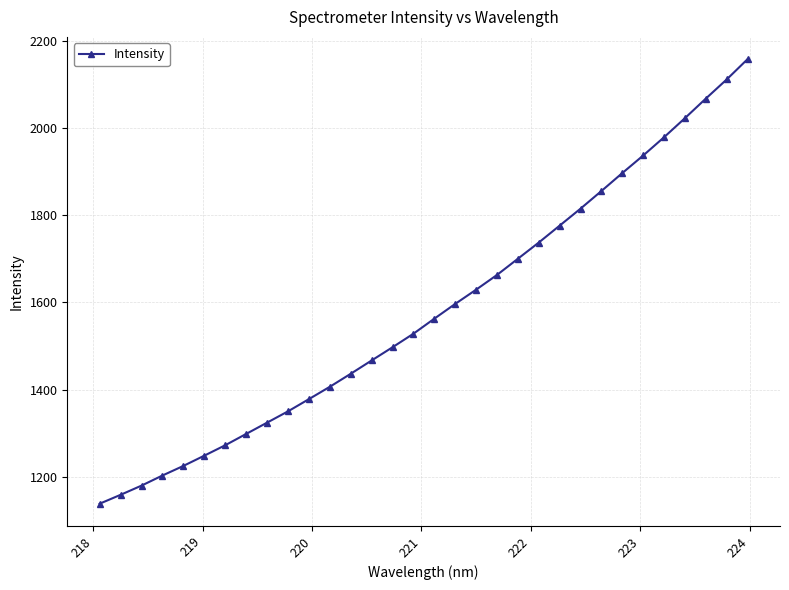

What is the maximum value shown in the chart?

2157.6